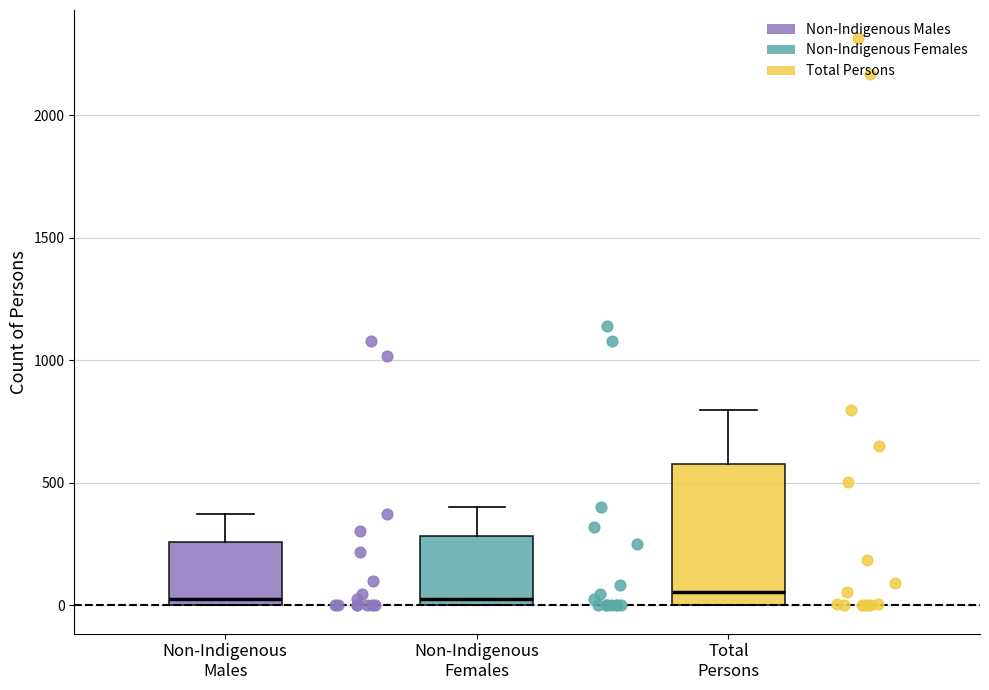

Reading left to right, transcribe this box plot: for each box, give where its median line is, the range the box spans, and where its two whiskers end, as read against the y-axis. The values are not printed on the chart, so give them approximately, as read against the axis.

Non-Indigenous Males: median 50, box 0 to 250, whiskers 0 to 350
Non-Indigenous Females: median 50, box 0 to 300, whiskers 0 to 400
Total Persons: median 50, box 0 to 600, whiskers 0 to 800